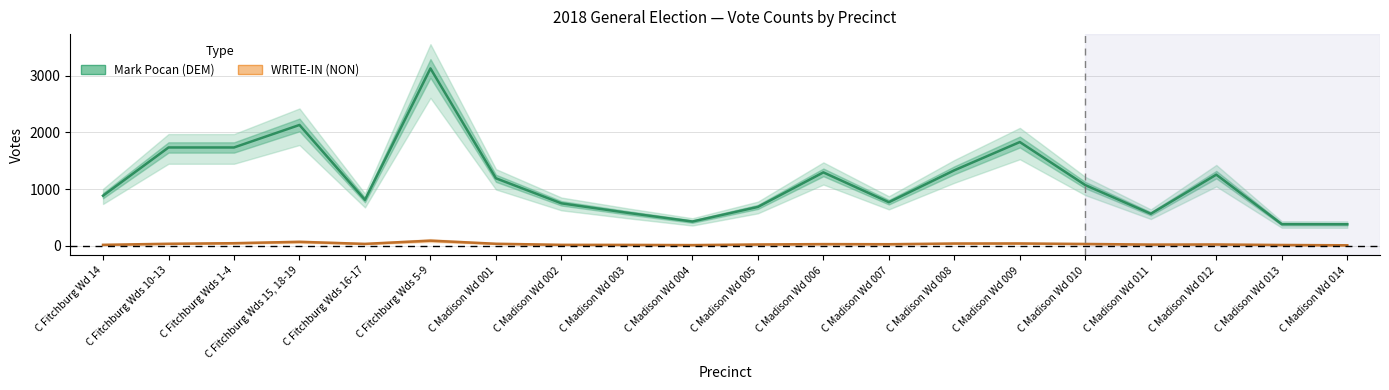

What is the sum of all Mark Pocan (DEM) values?

22911.1